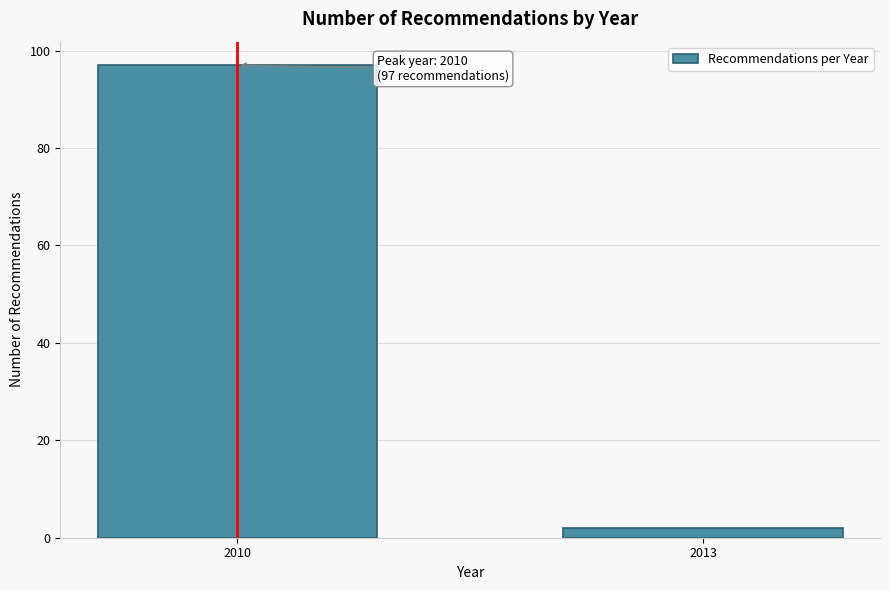

Reading left to right, extract all data points from this chart.

97	2